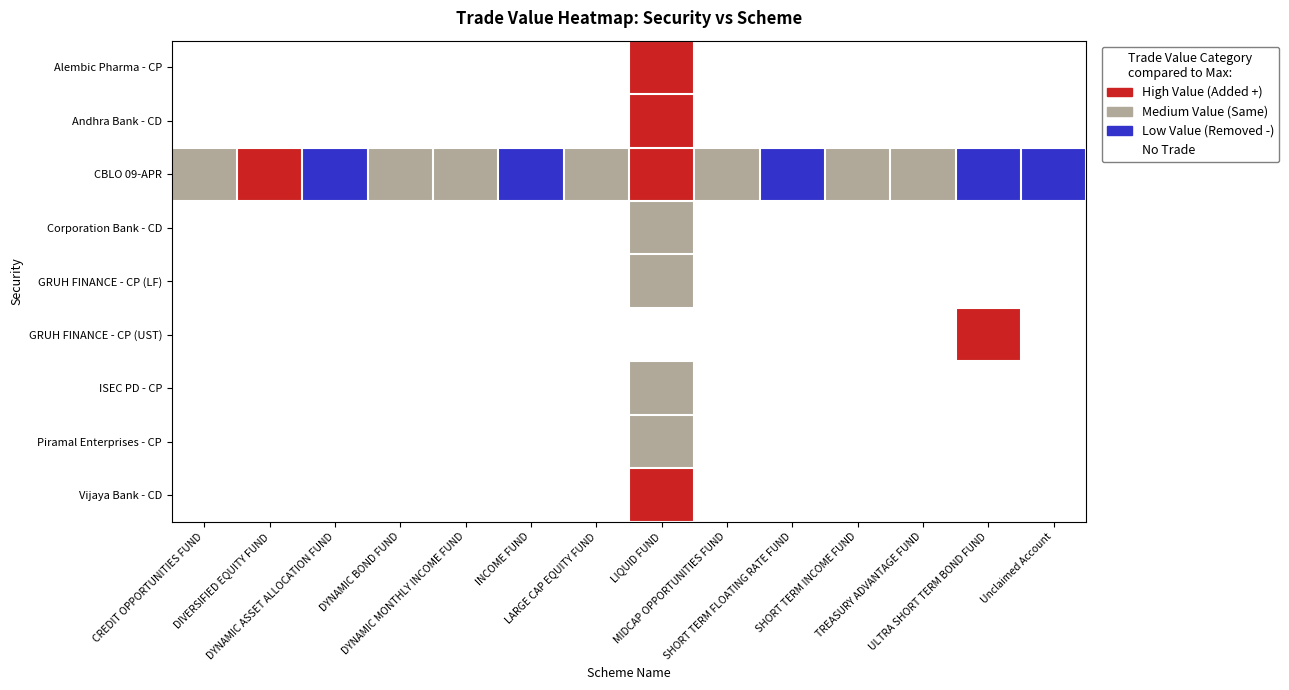

What is the spread (max minus min) of values at MIDCAP OPPORTUNITIES FUND?

2